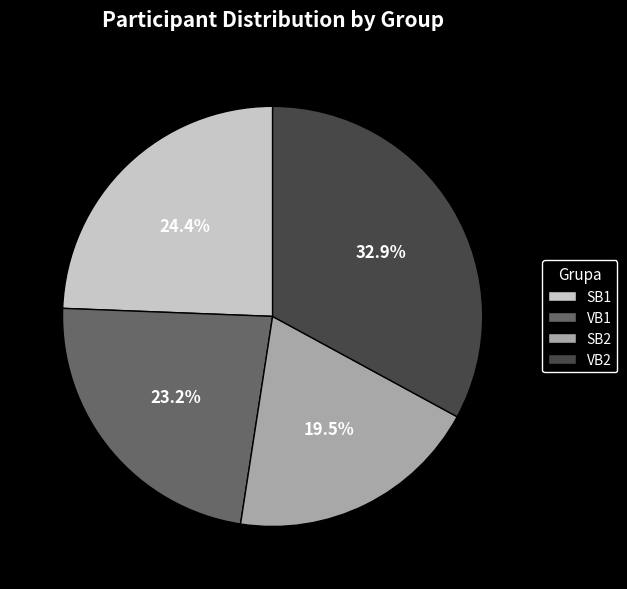

Does VB2 represent more than half of the total?

No